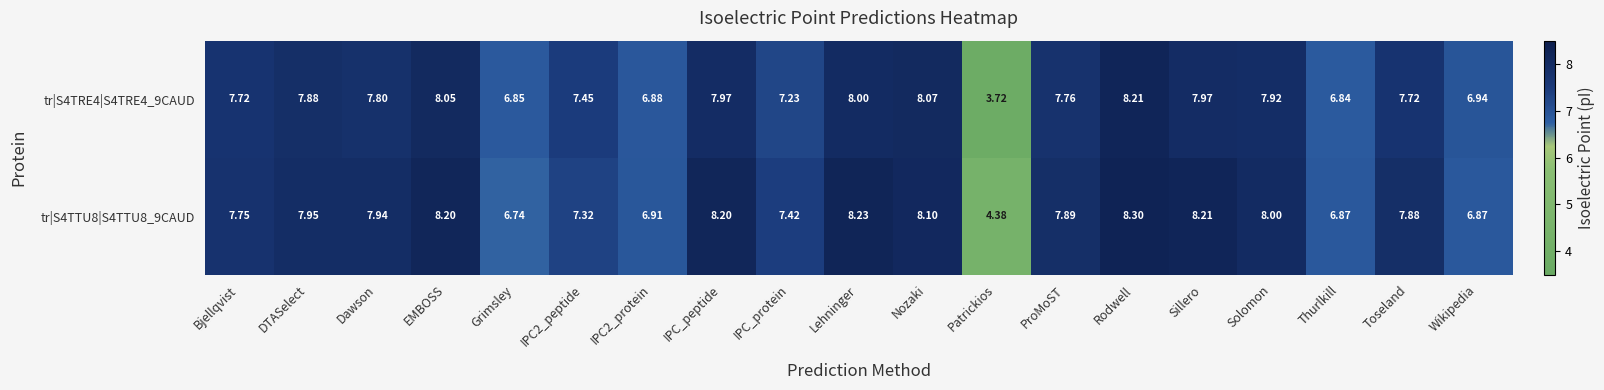

Where does the tr|S4TRE4|S4TRE4_9CAUD series first go above 7?

Bjellqvist